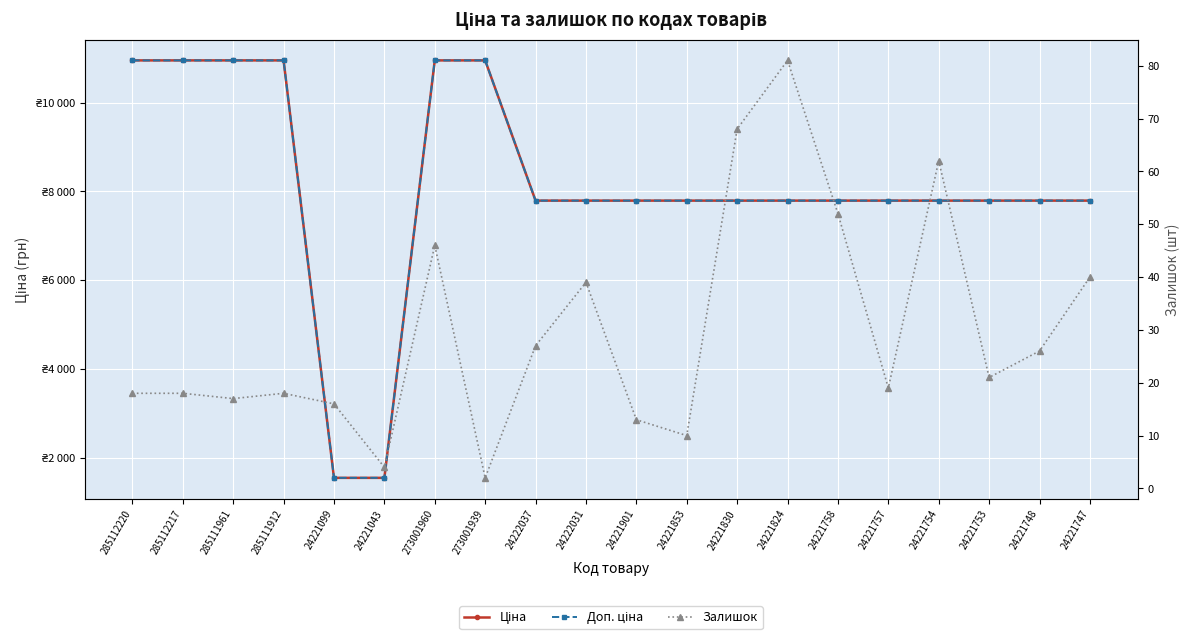

Is this an area chart (filled region under the line)?

No